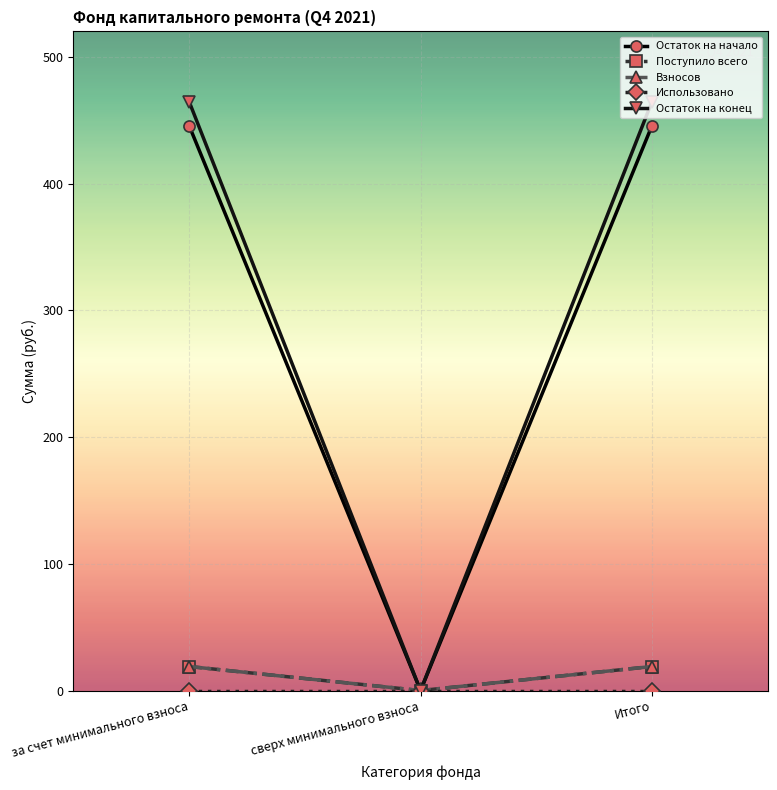

Which series changed the most between сверх минимального взноса and Итого?

Остаток на конец